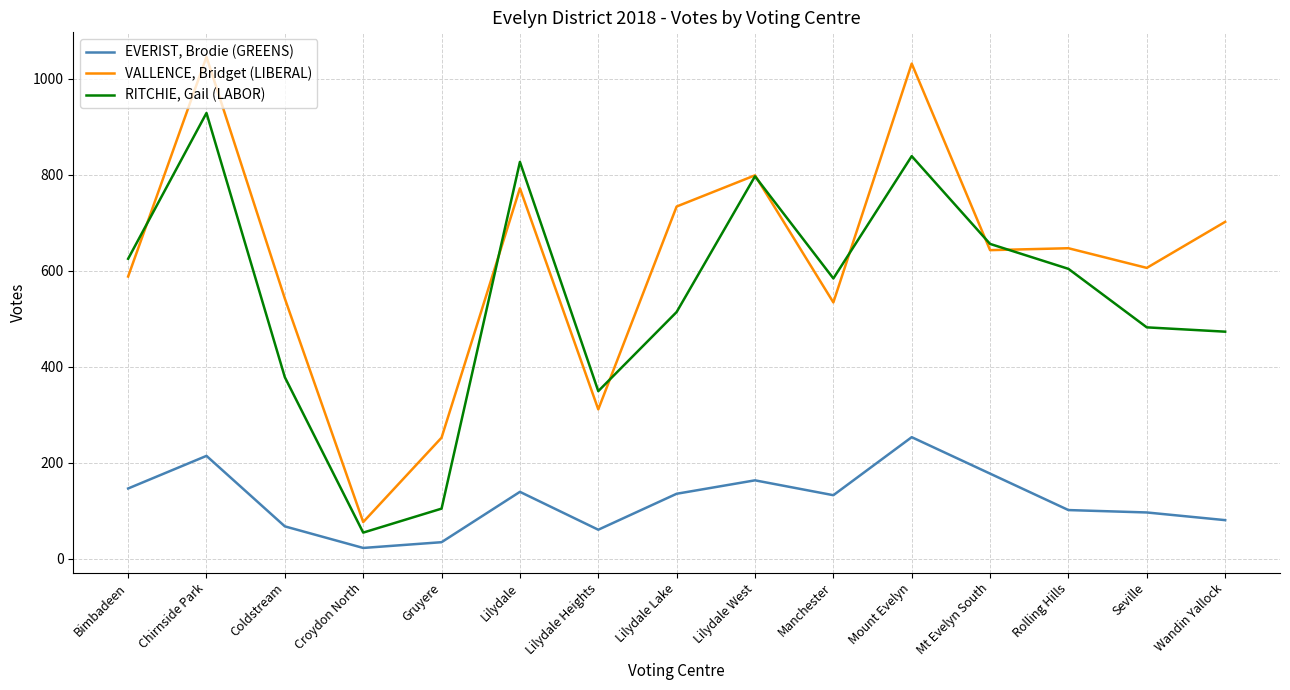

Does the chart have visible grid lines?

Yes